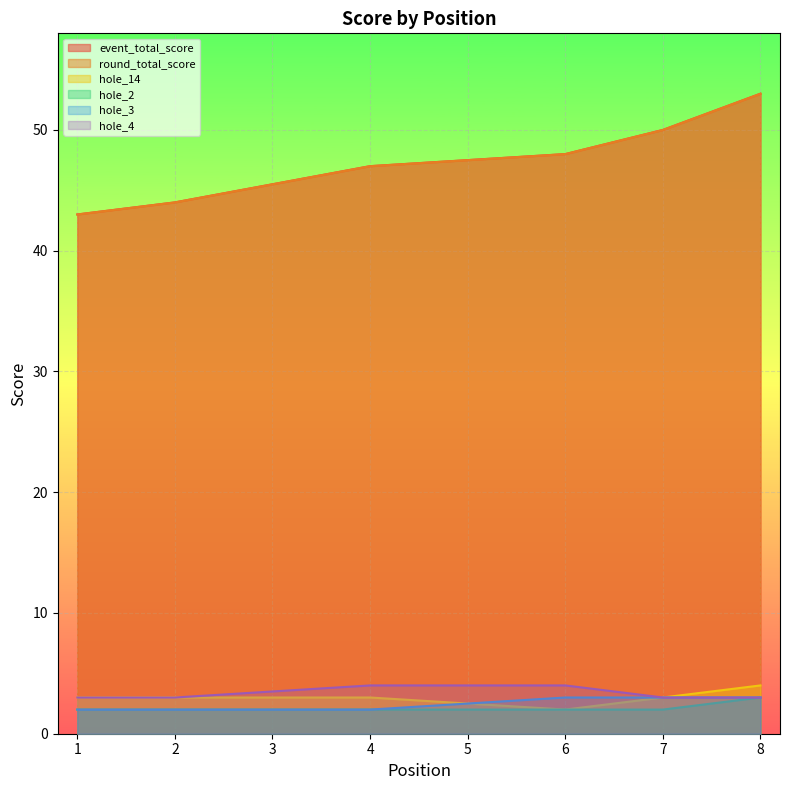

What is the average value of the hole_4 series?

3